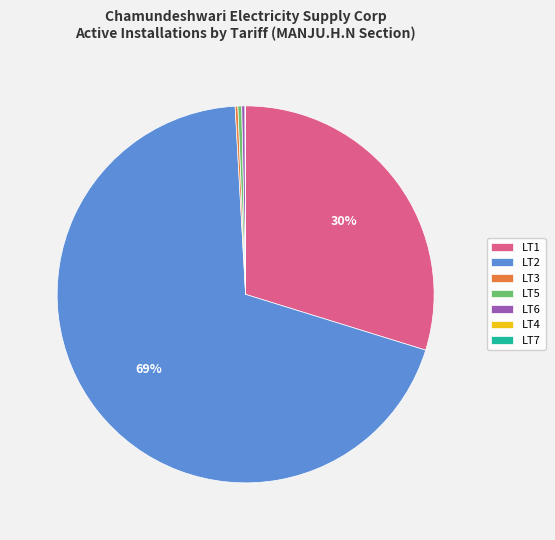

Does LT2 represent more than half of the total?

Yes